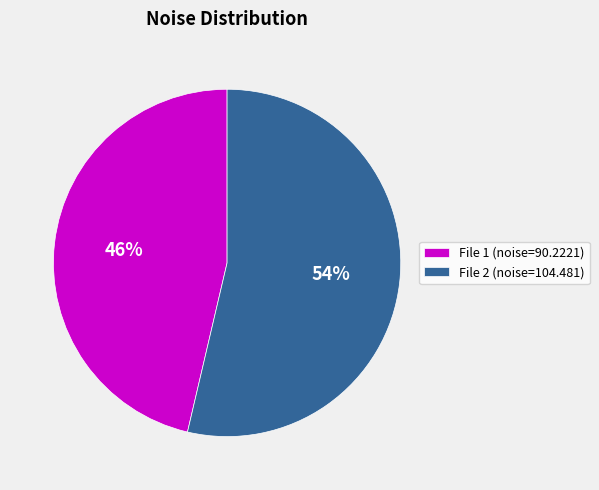

To the nearest percent, what is the average slice percentage?

50%